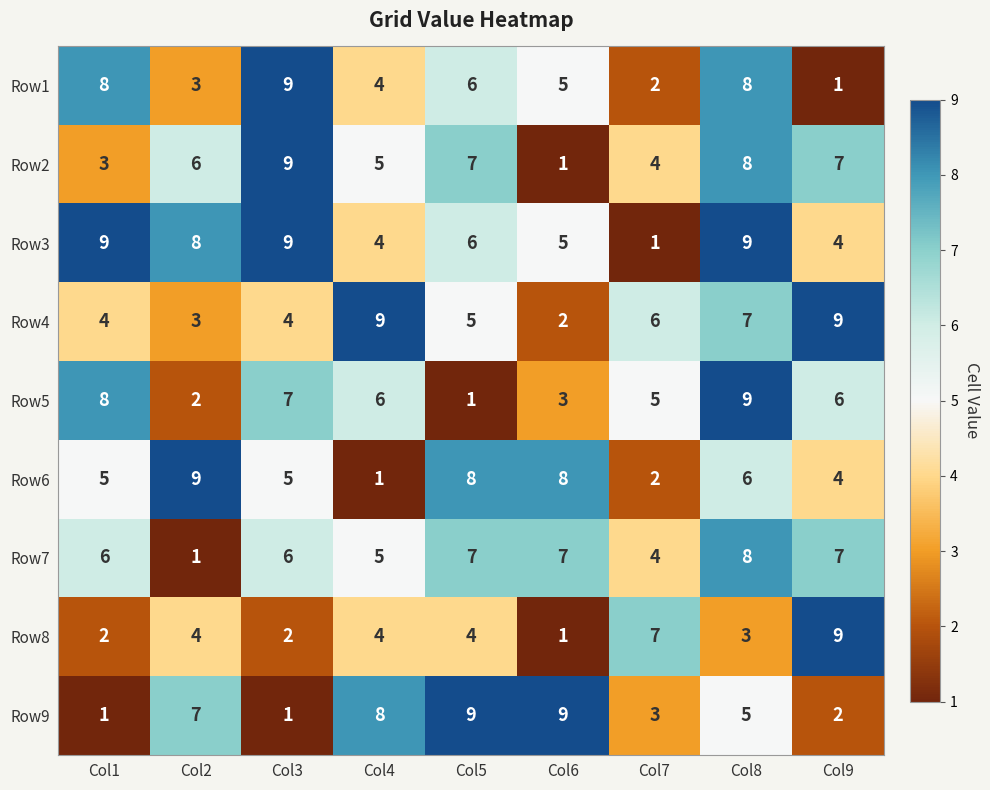

At which label does Row2 reach its peak?

Col3